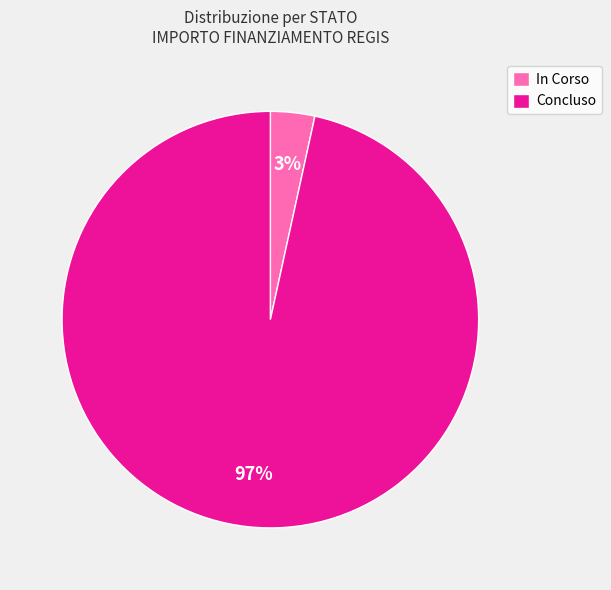

To the nearest percent, what percentage of the pie is In Corso?

3%